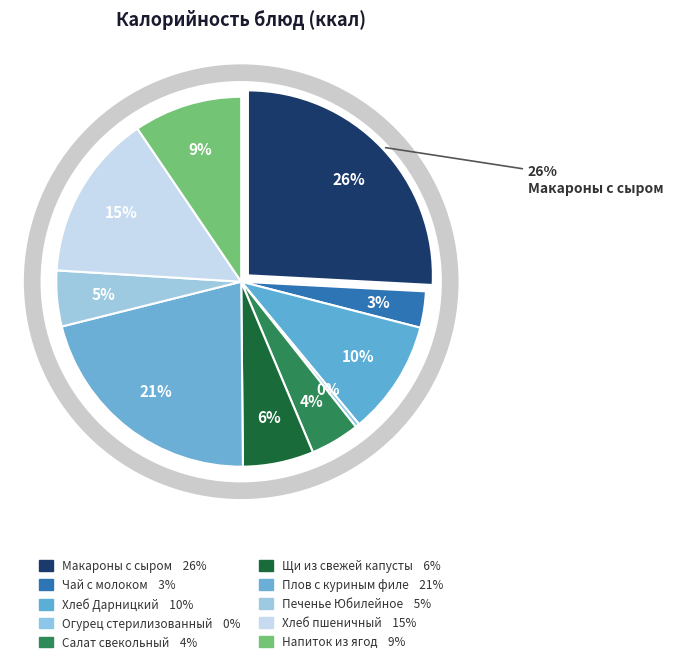

What percentage do Печенье Юбилейное and Хлеб пшеничный together represent?

19.4%